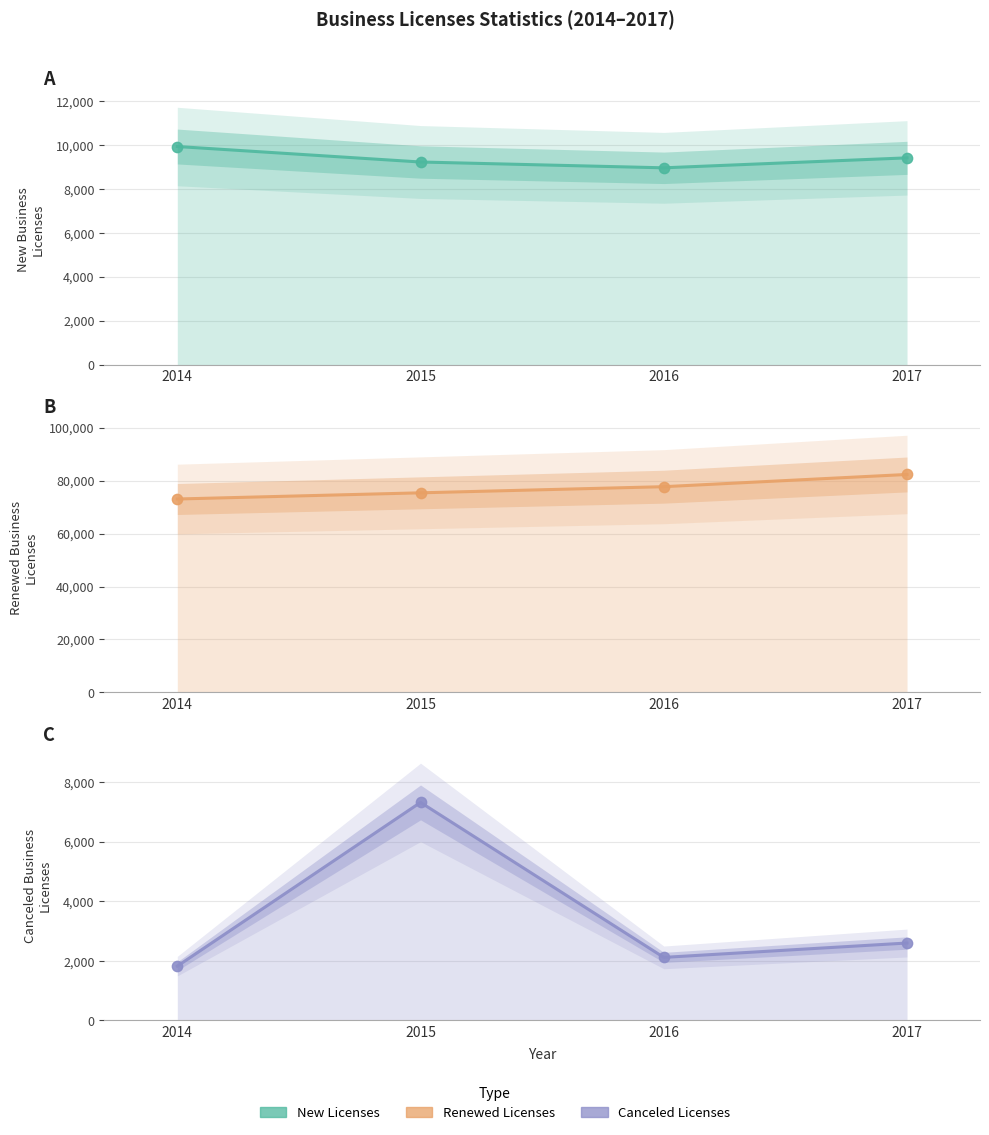

At which category is the sum across all series the highest?

2017